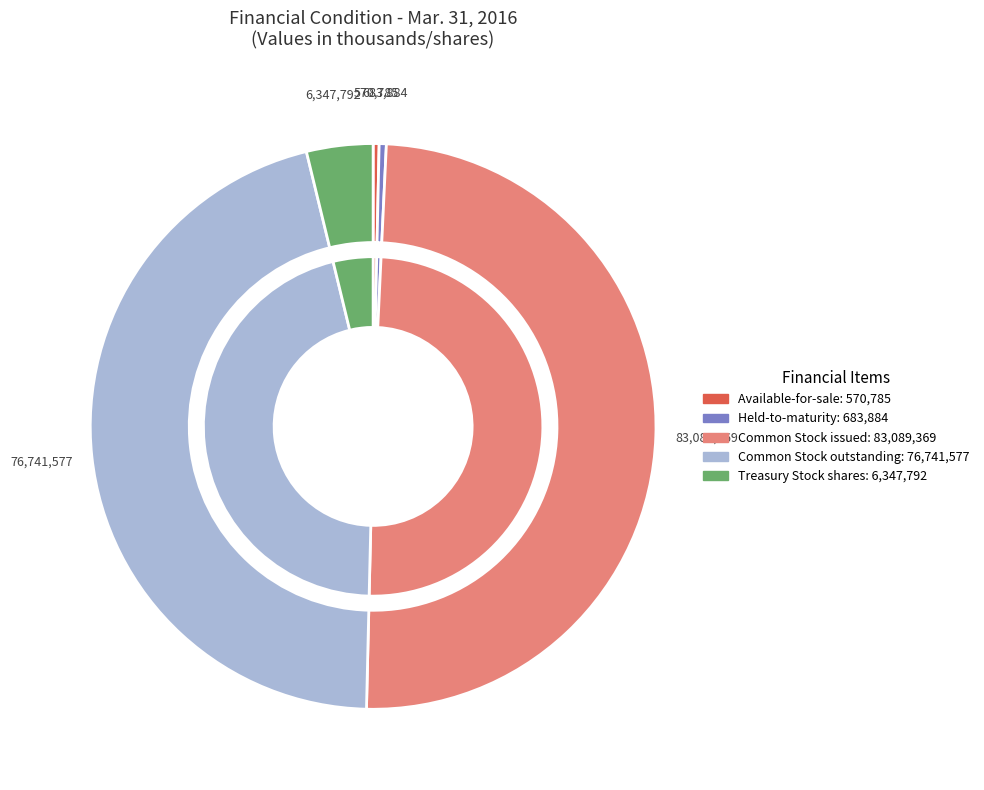

Rank the categories by value from lowest to highest.

Available-for-sale, Held-to-maturity, Treasury Stock shares, Common Stock outstanding, Common Stock issued